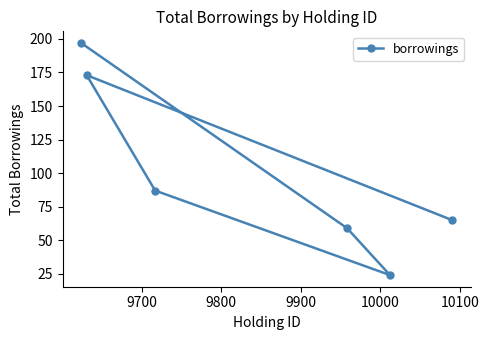

What is the smallest value displayed?

24